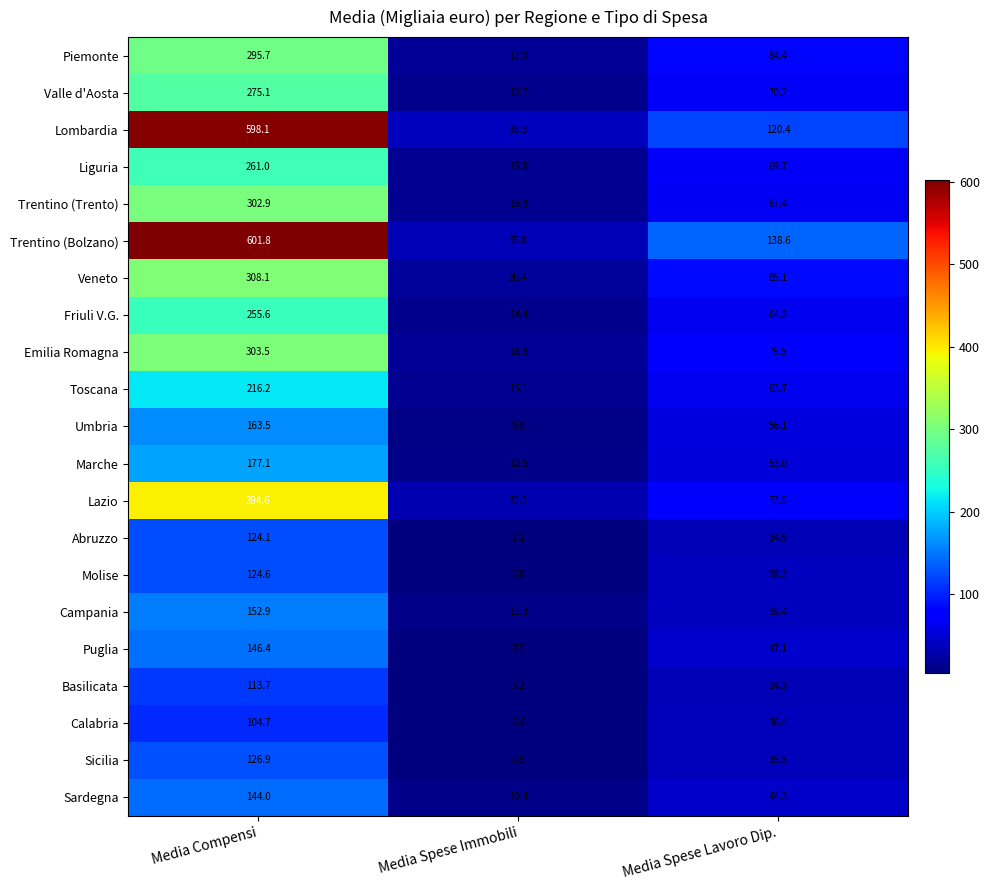

At which category does the chart reach its peak across all series?

Media Compensi